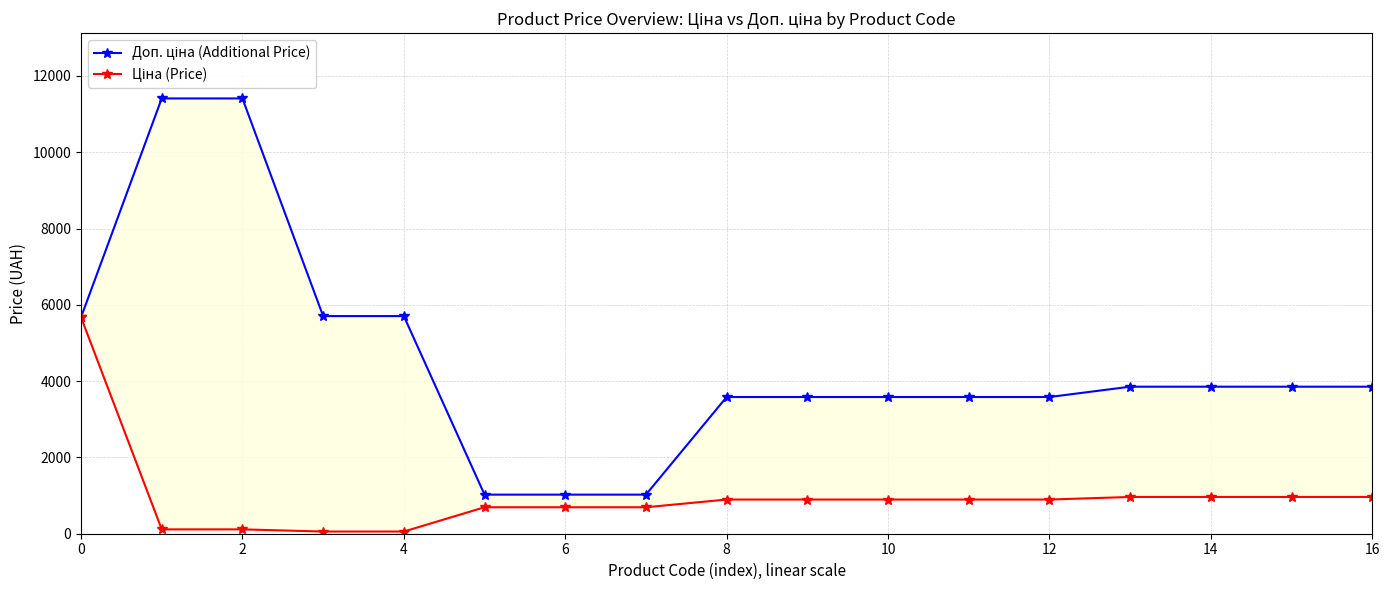

True or false: Доп. ціна (Additional Price) has more than 0 points higher than both neighbors.

False